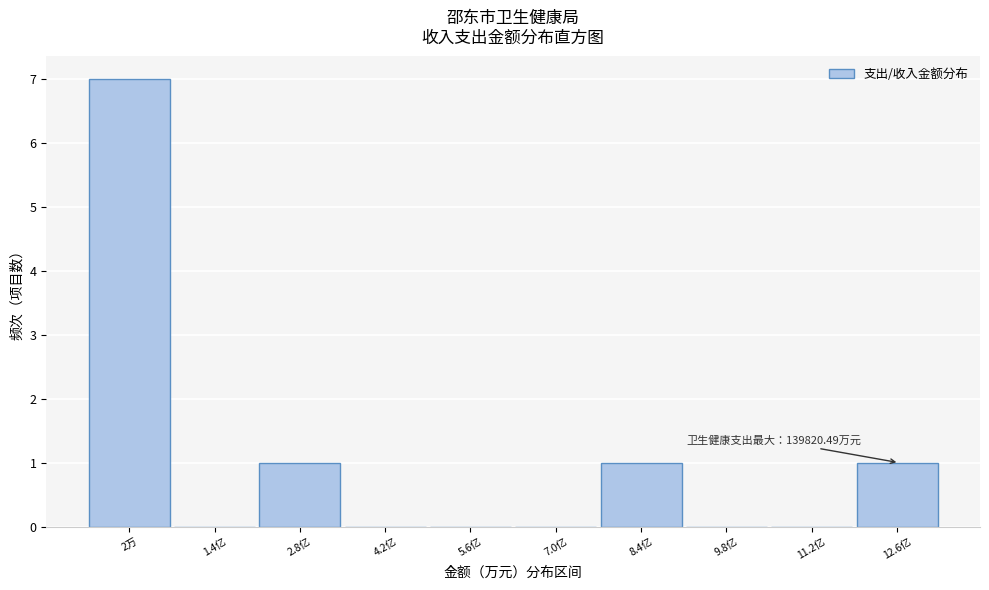

Reading right to left, transcribe all the data shown in this chart.

12.6亿=1	11.2亿=0	9.8亿=0	8.4亿=1	7.0亿=0	5.6亿=0	4.2亿=0	2.8亿=1	1.4亿=0	2万=7